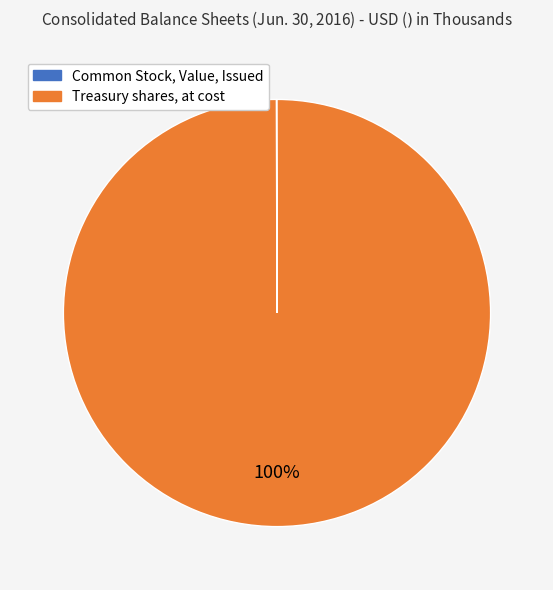

What percentage is the Treasury shares, at cost slice, to the nearest percent?

100%